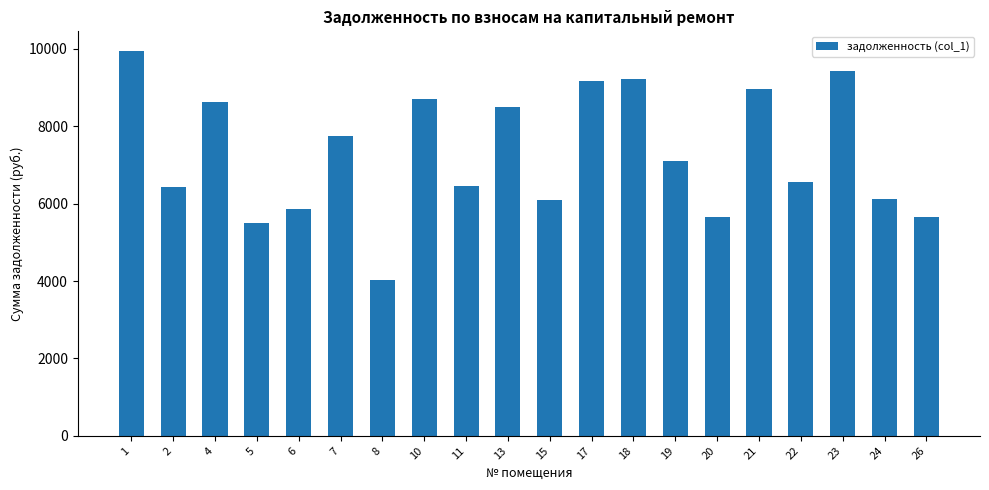

What is the value of the 1st bar from the left?

9953.2